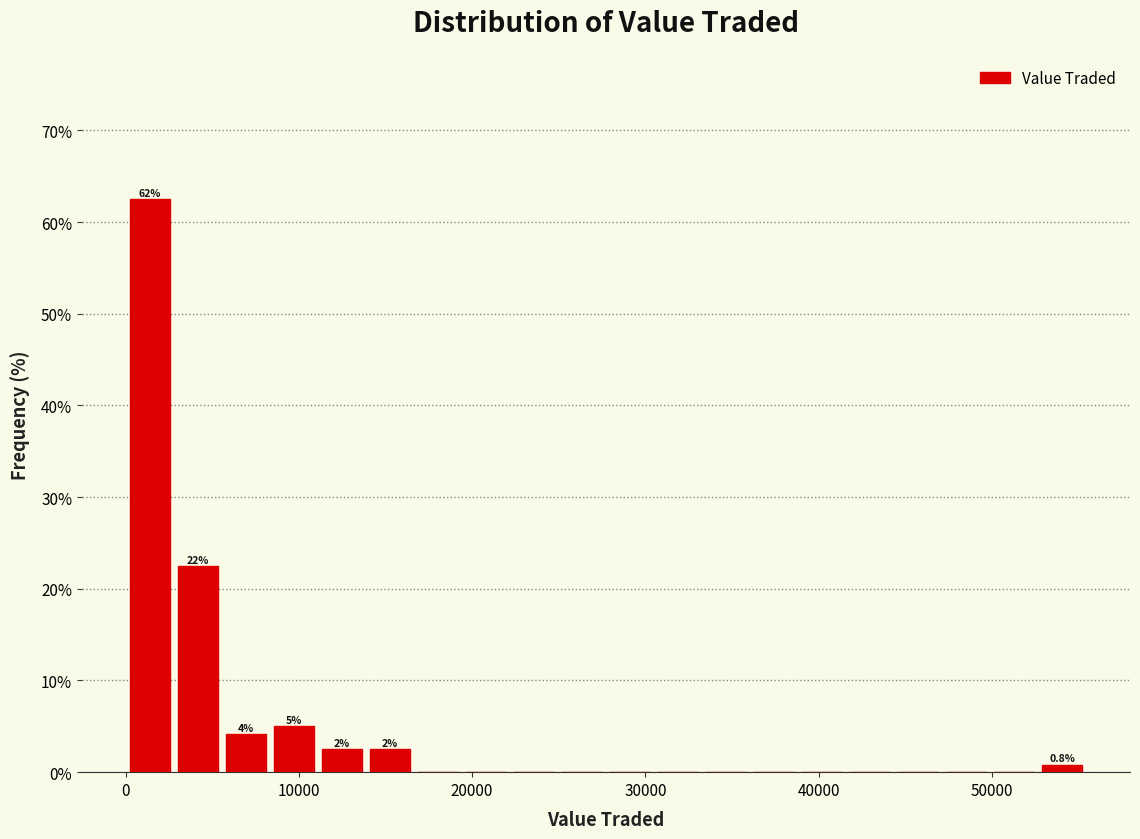

Around what value on the x-axis is the tallest bar? Give the approximate position of its centre, as read against the axis.

1000